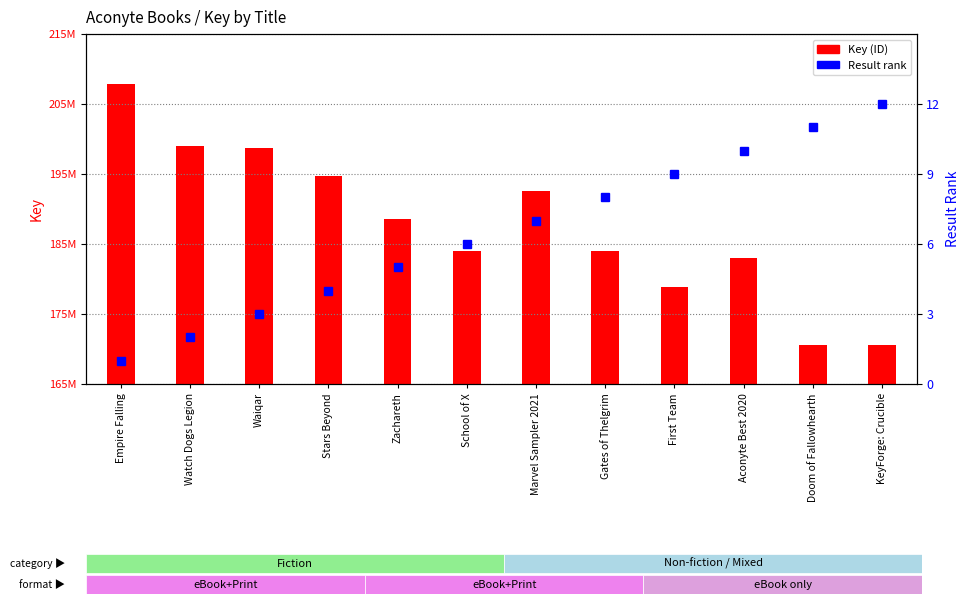

How many categories are shown in the chart?

12